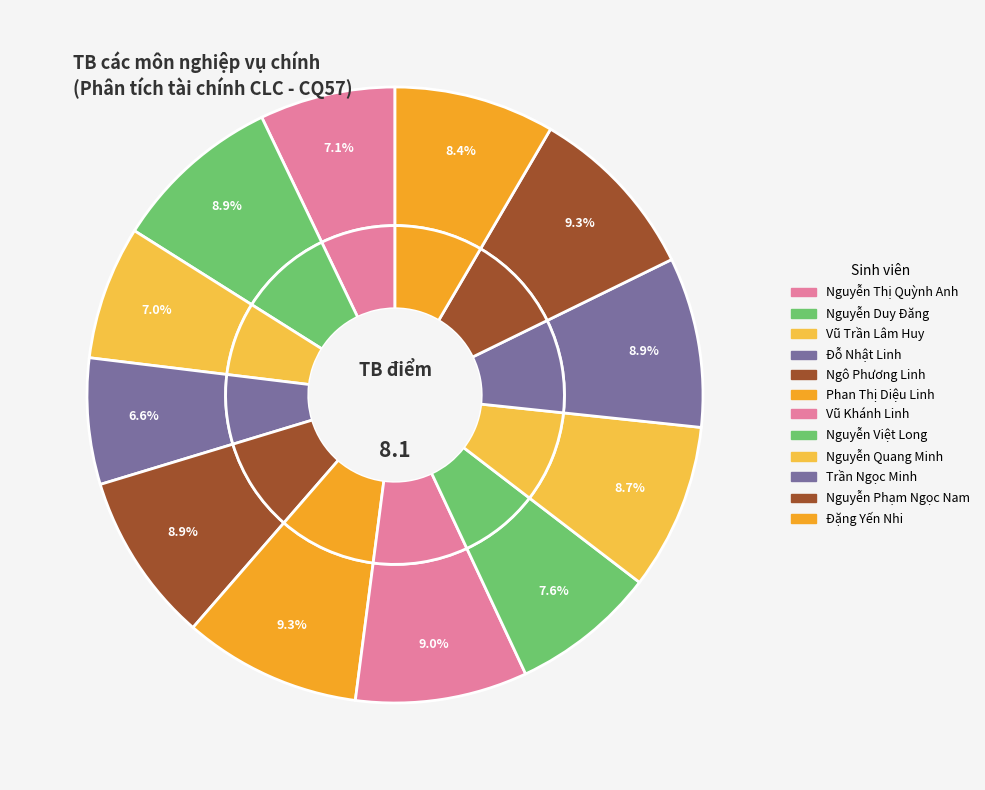

Is Ngô Phương Linh the majority of the pie?

No